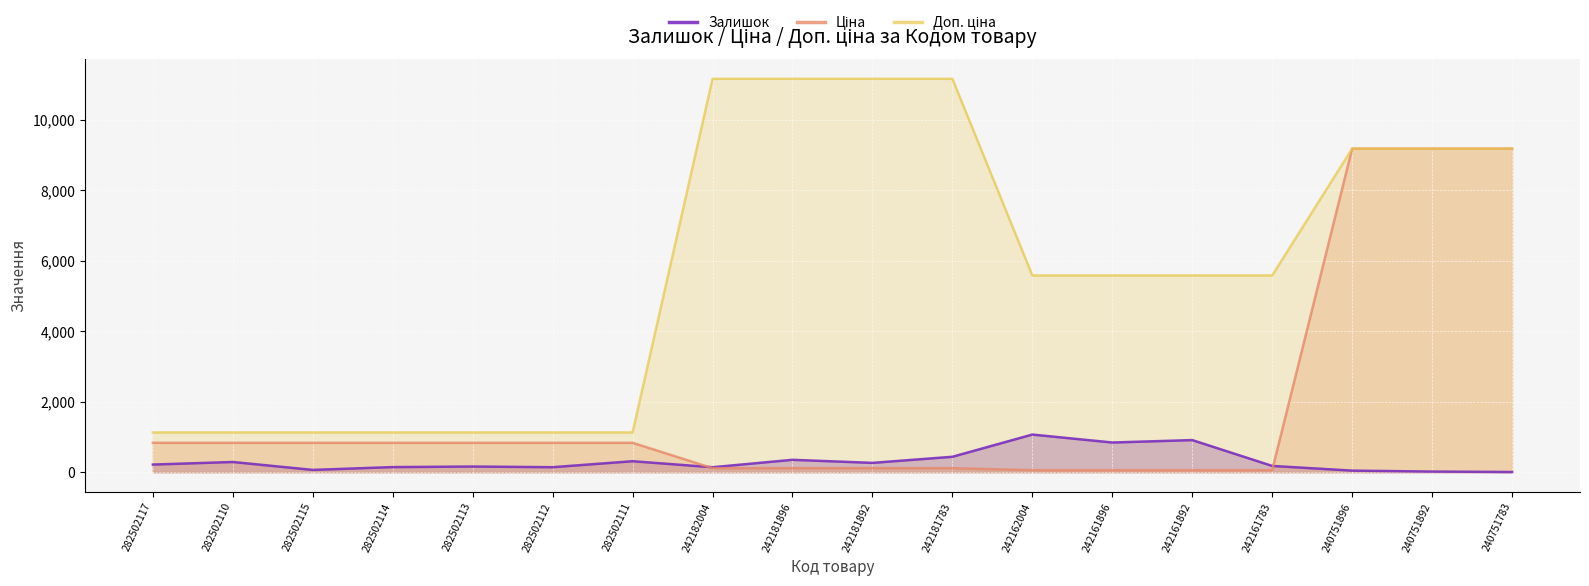

At which category does the chart reach its minimum across all series?

240751783